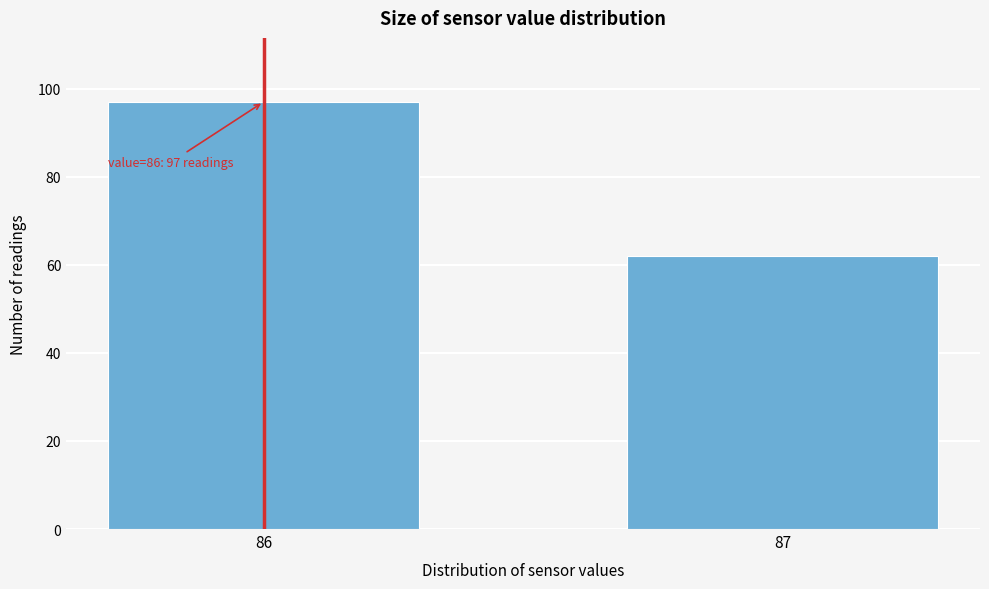

Reading left to right, list all the values displayed in this chart.

97	62